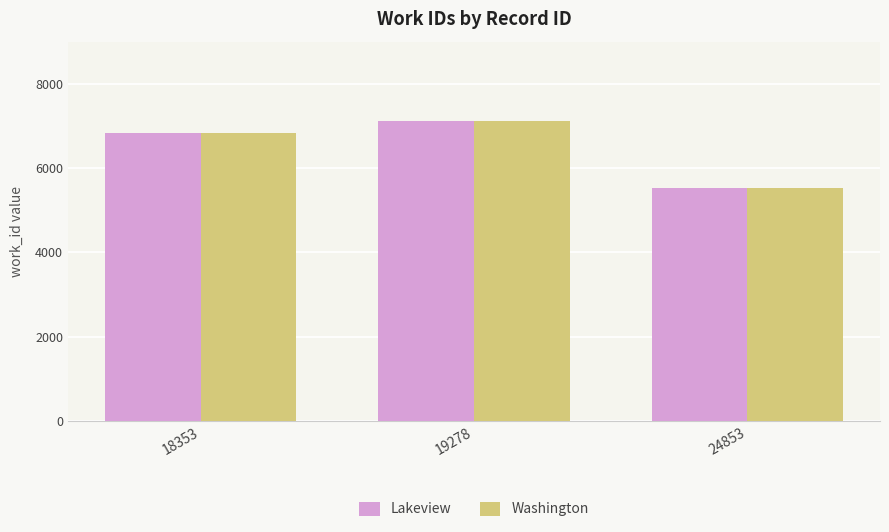

Count the number of data series in this chart.

2